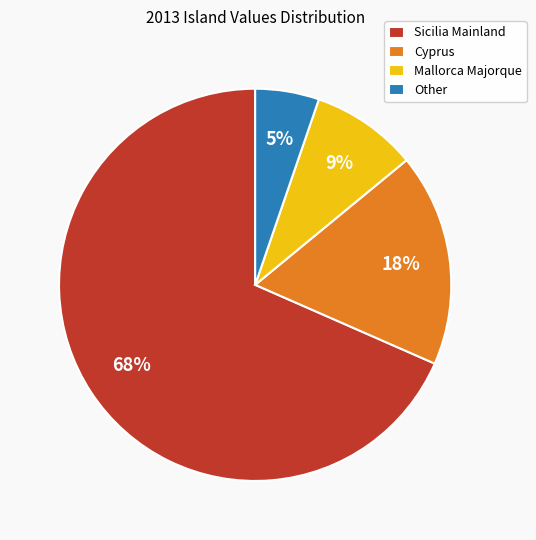

Which category accounts for the majority?

Sicilia Mainland